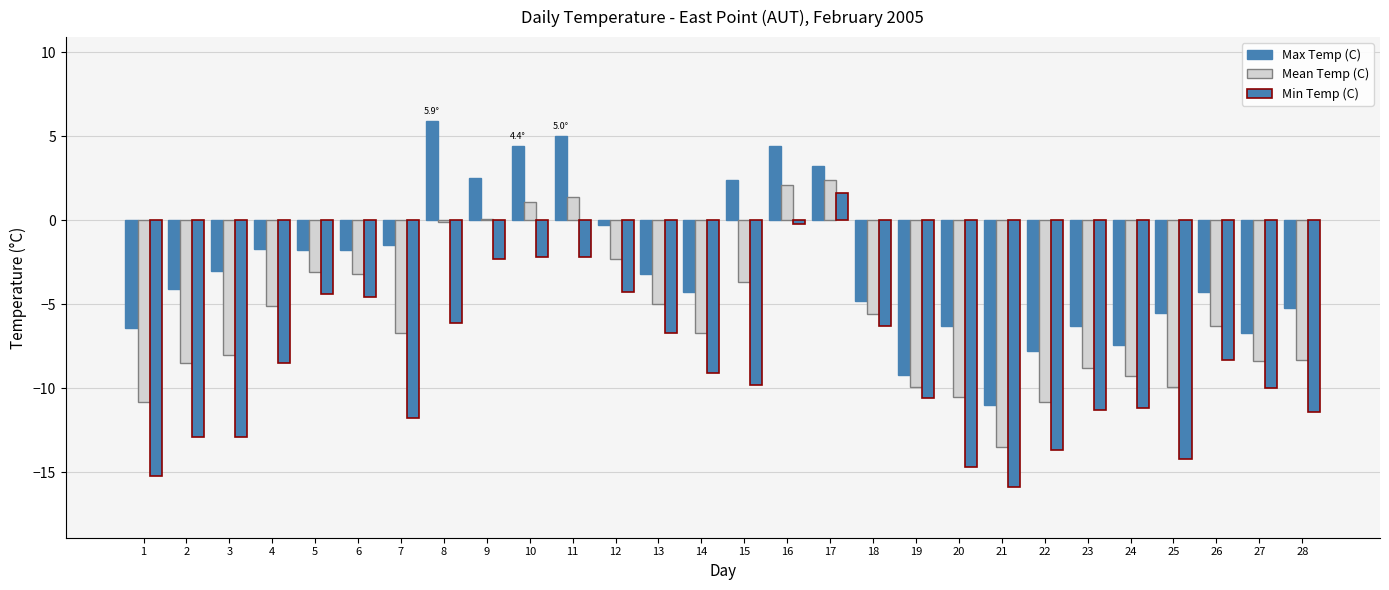

How many bars are there in each group?

3